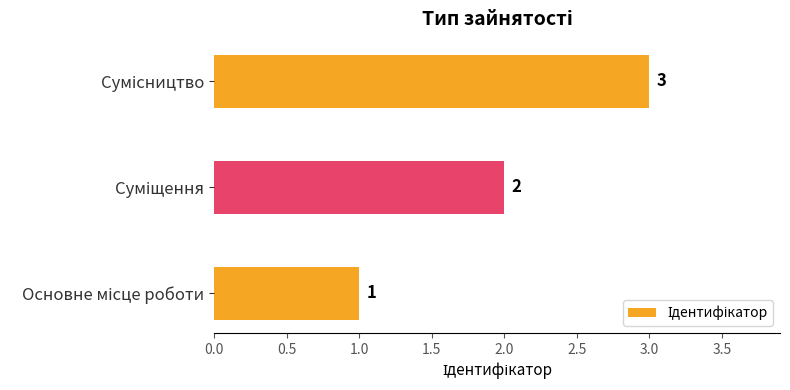

What is the sum of all values?

6